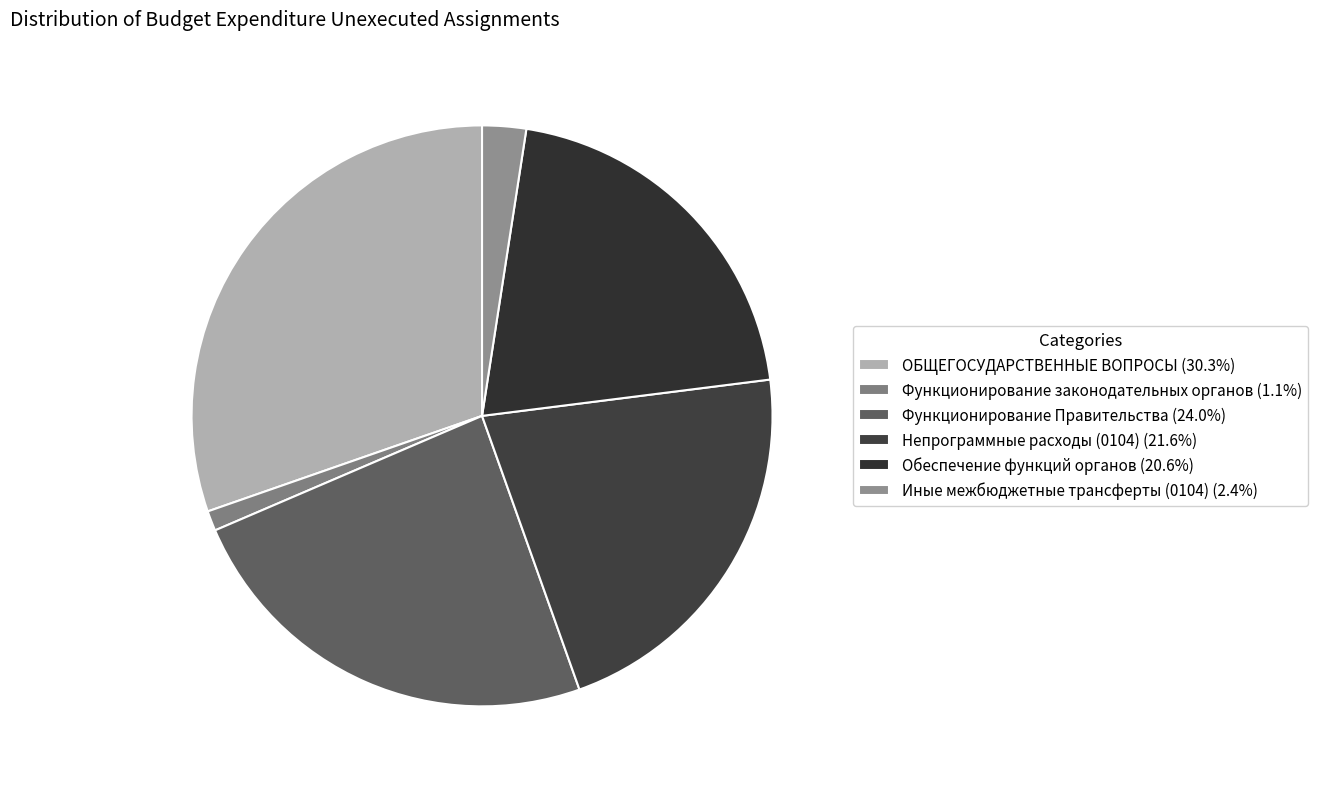

Rank the categories by value from highest to lowest.

ОБЩЕГОСУДАРСТВЕННЫЕ ВОПРОСЫ, Функционирование Правительства, Непрограммные расходы (0104), Обеспечение функций органов, Иные межбюджетные трансферты (0104), Функционирование законодательных органов